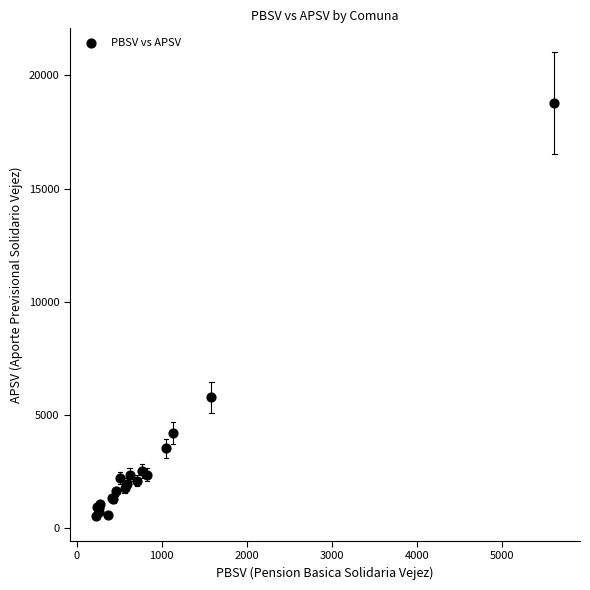

What Y value in the scatter plot is closest to 9668?

5782